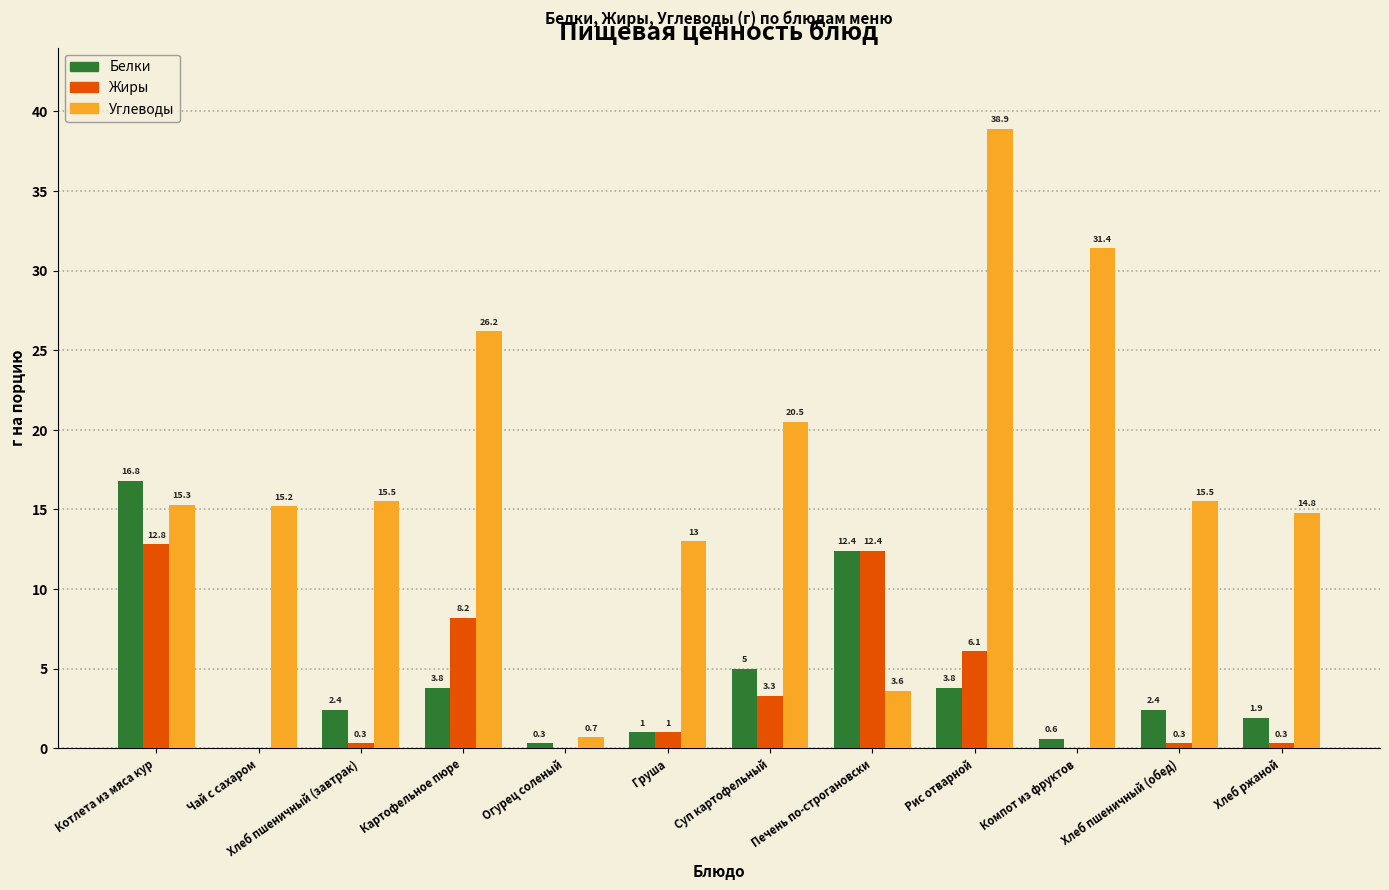

At which label is Белки closest to 8?

Суп картофельный